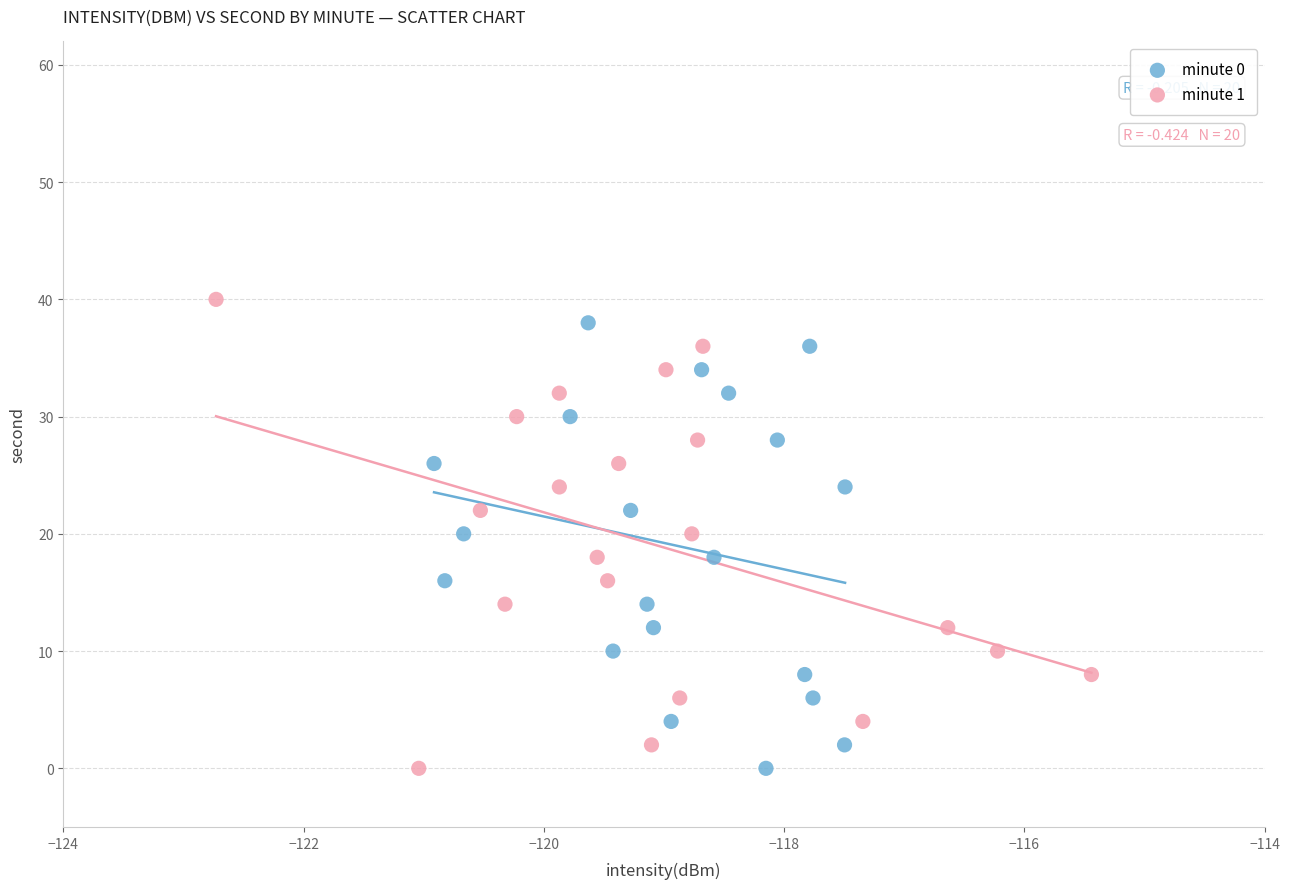

Which series has the largest Y range (max minus min)?

minute 1